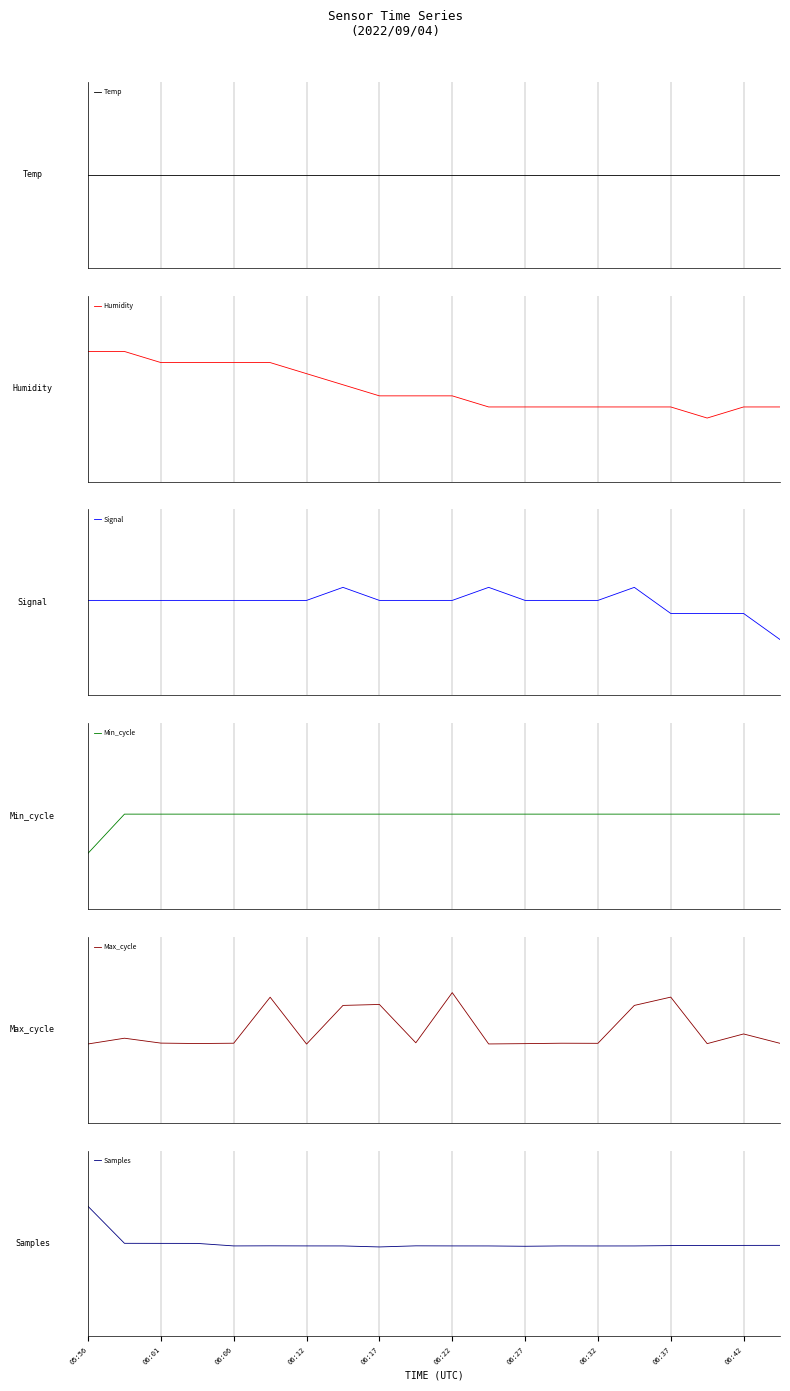

How many lines are shown in the chart?

6